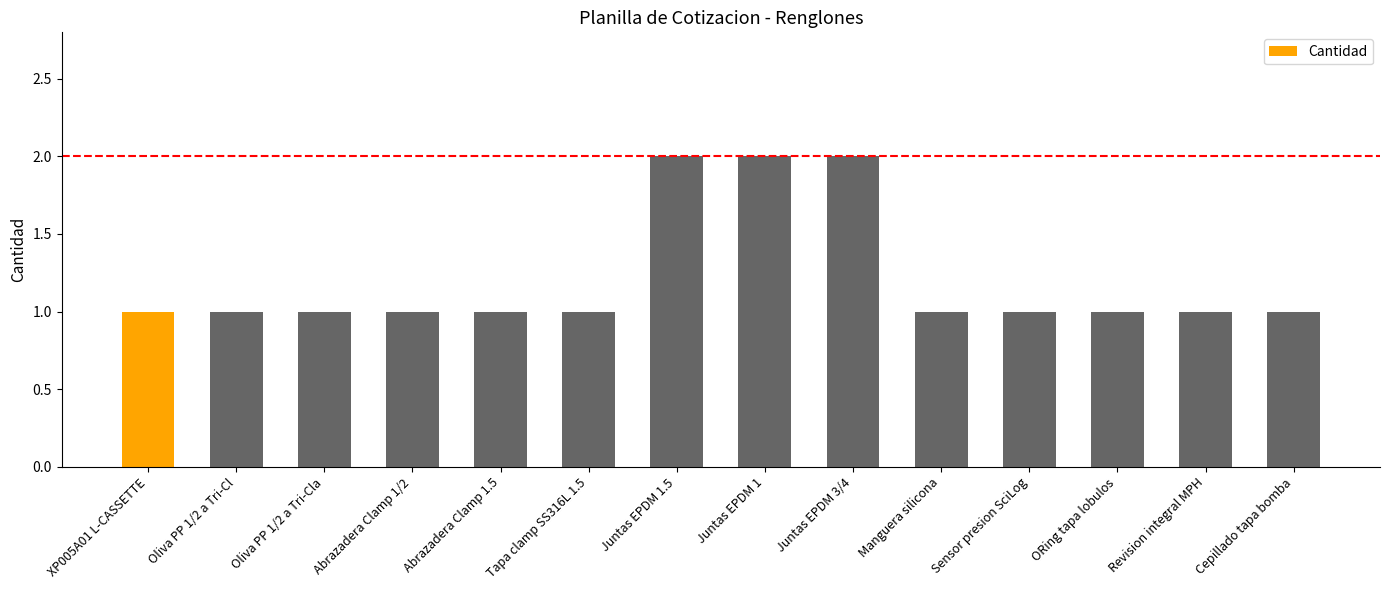

Is it true that the value at XP005A01 L-CASSETTE is 1?

True